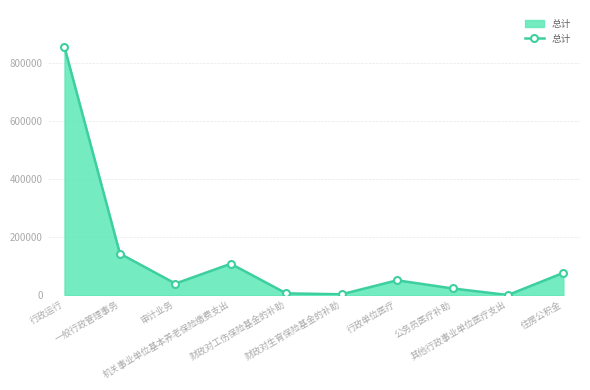

At which label does the data first exceed 51358?

行政运行